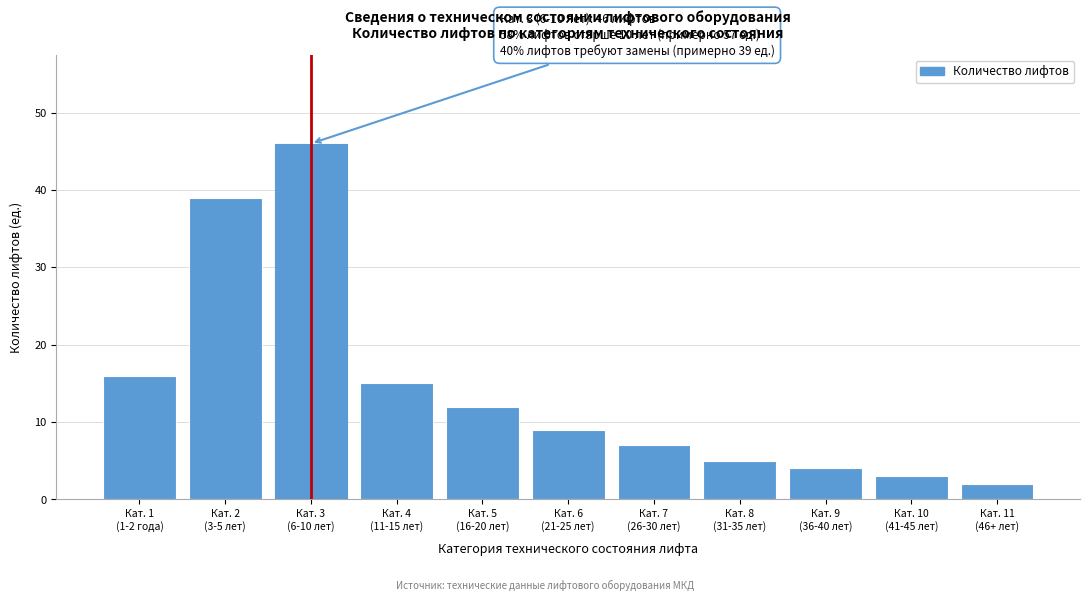

Reading left to right, transcribe all the data shown in this chart.

16	39	46	15	12	9	7	5	4	3	2